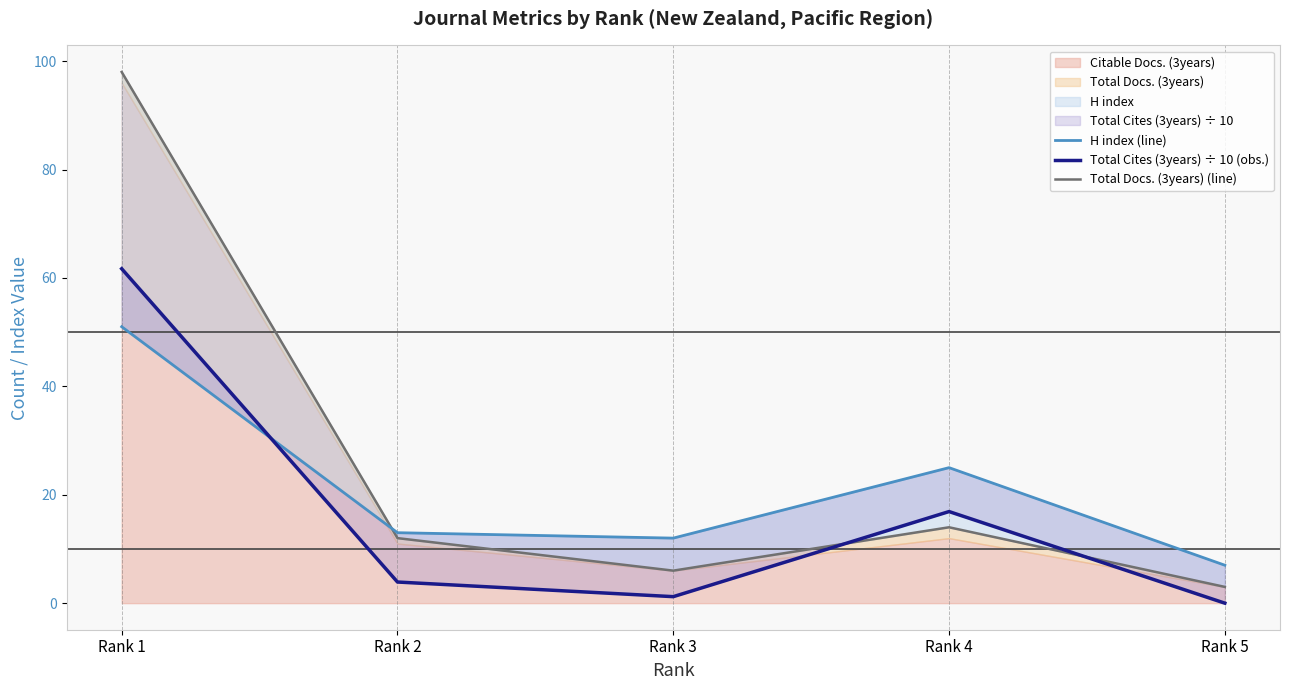

How many times do Total Cites (3years) ÷ 10 (obs.) and H index (line) cross each other?

1